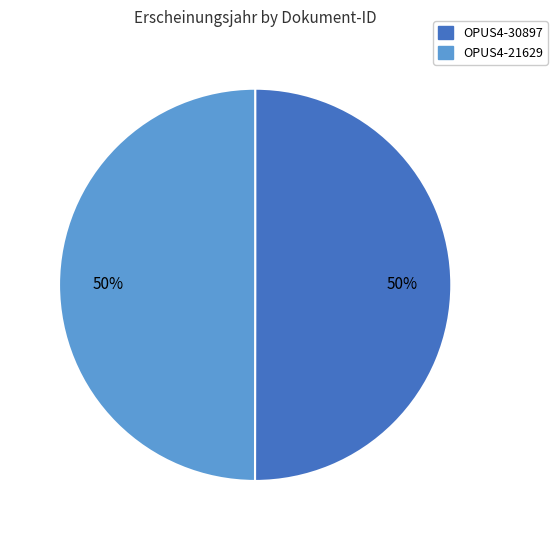

Count the number of slices in the pie.

2